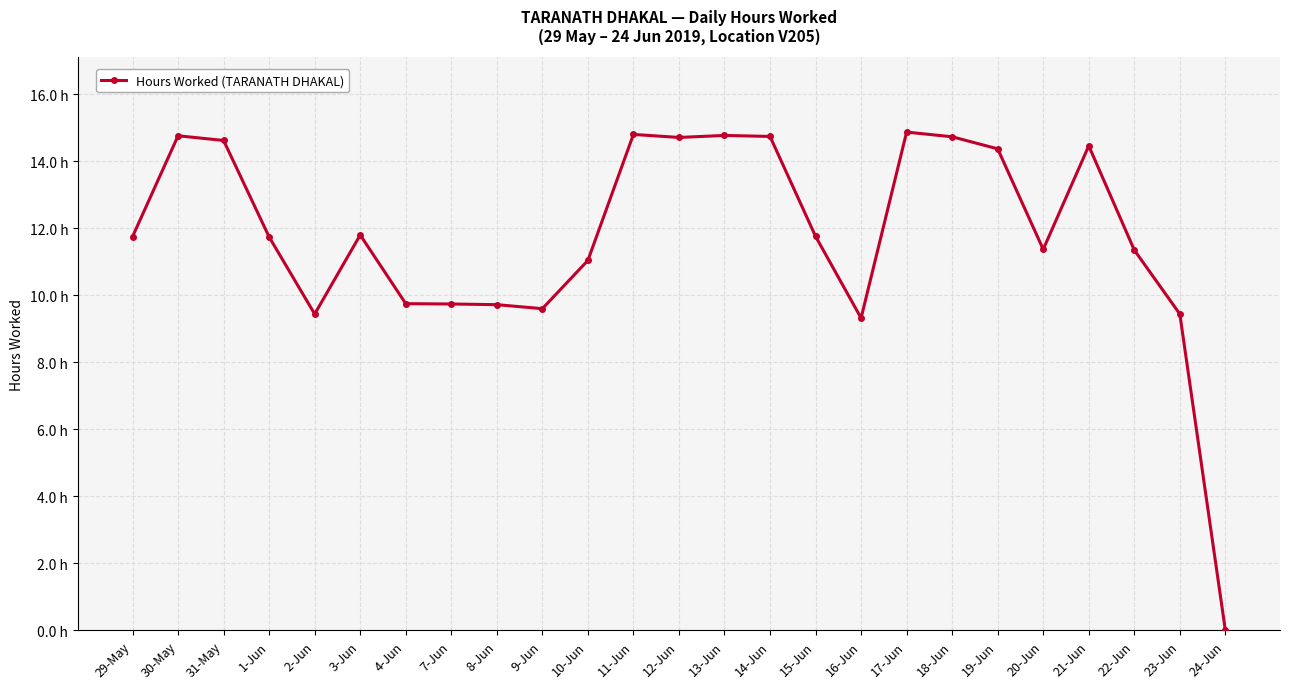

Approximately how many times larger is the value at 22-Jun compared to 21-Jun?

0.8